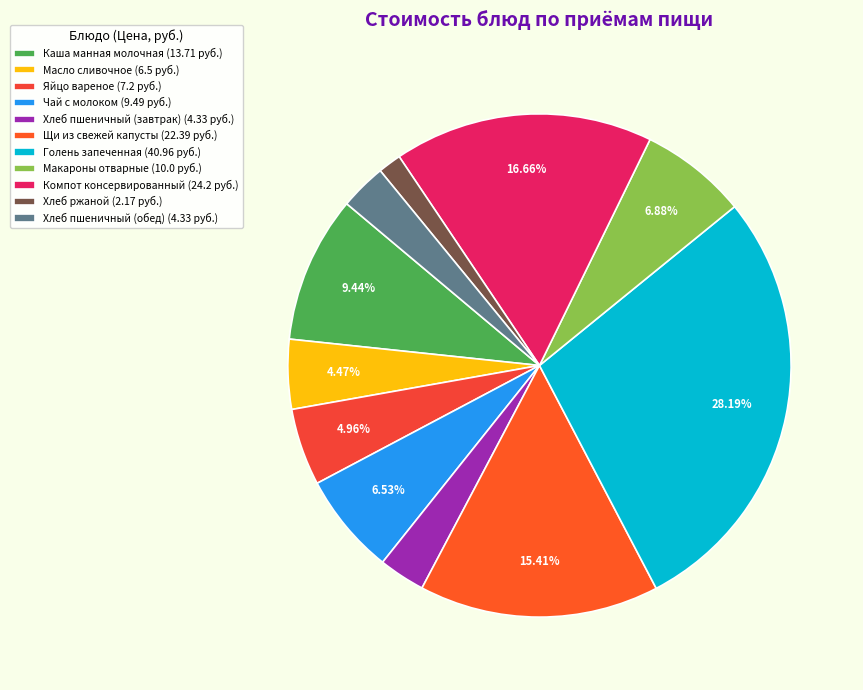

How many slices are in this pie chart?

11